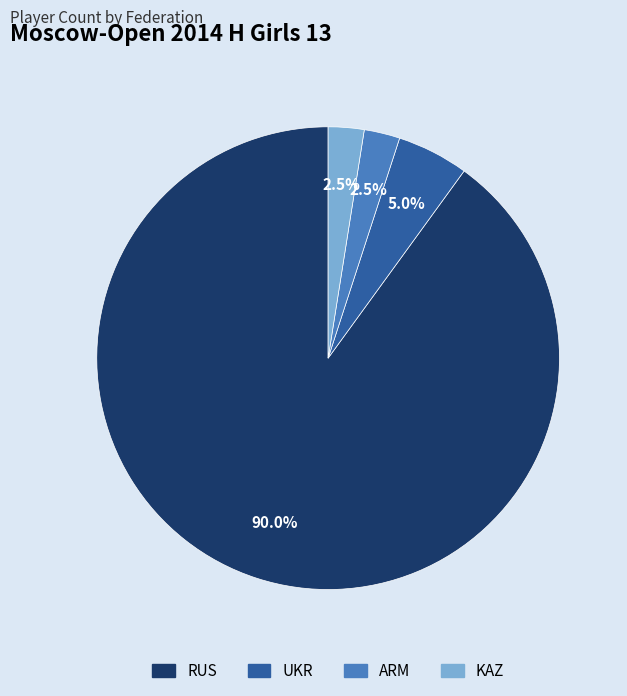

True or false: RUS accounts for 82% of the total.

False